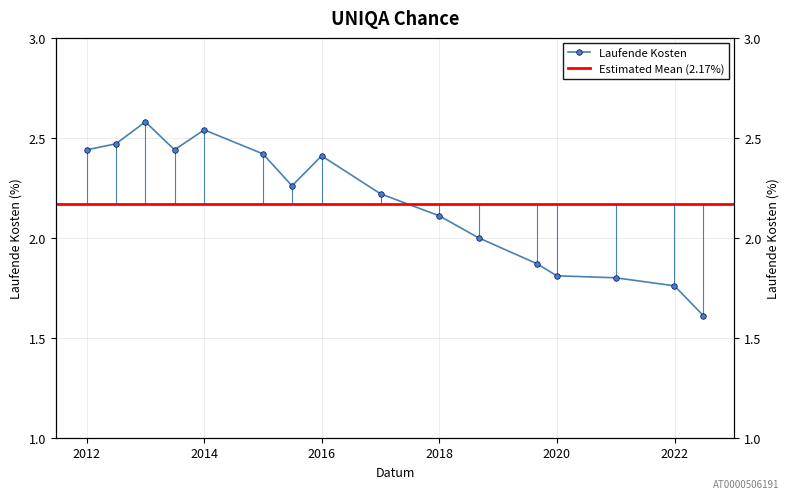

What is the label of the 16th point from the right?

2011-12-31